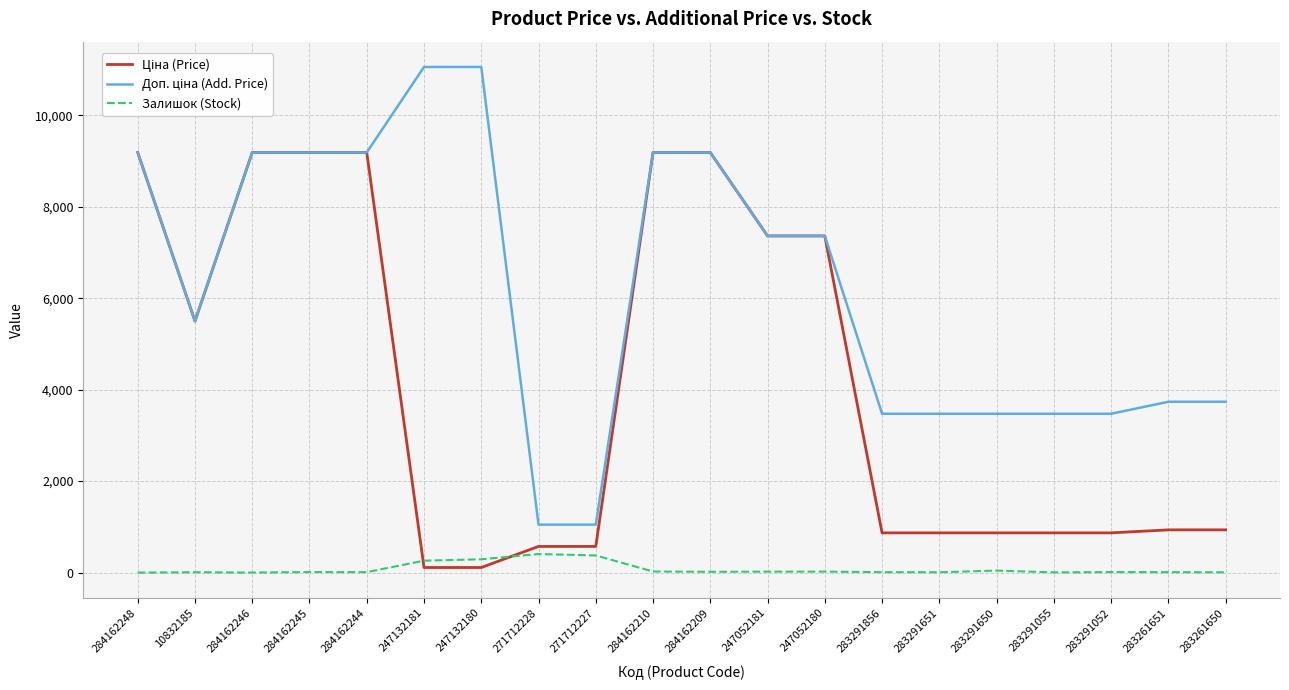

What is the total value across all series at 271712228?

2024.6